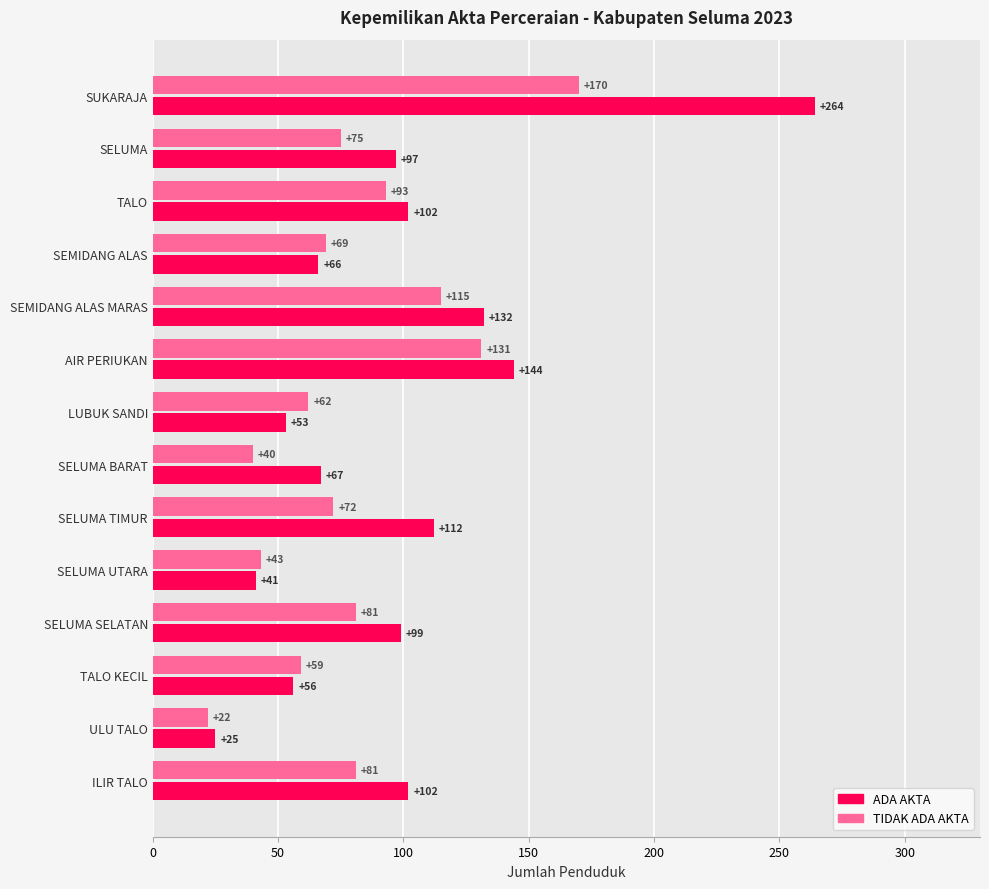

What is the minimum value shown in the chart?

22